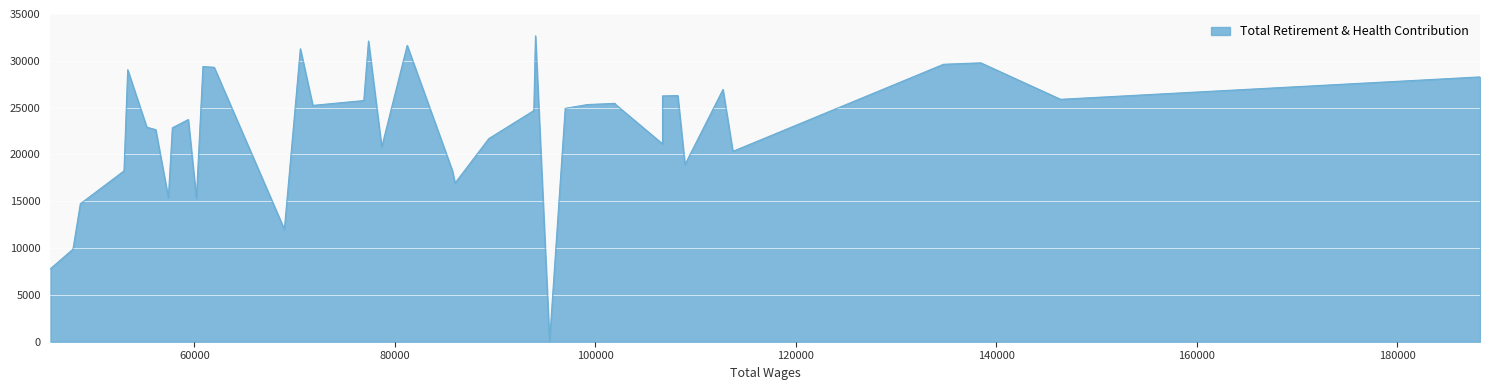

What is the sum of the values at 76907.0 and 45654.0?

33564